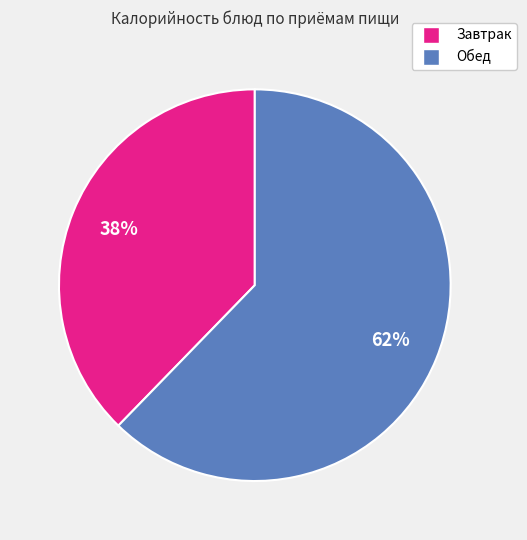

To the nearest percent, what is the average slice percentage?

50%